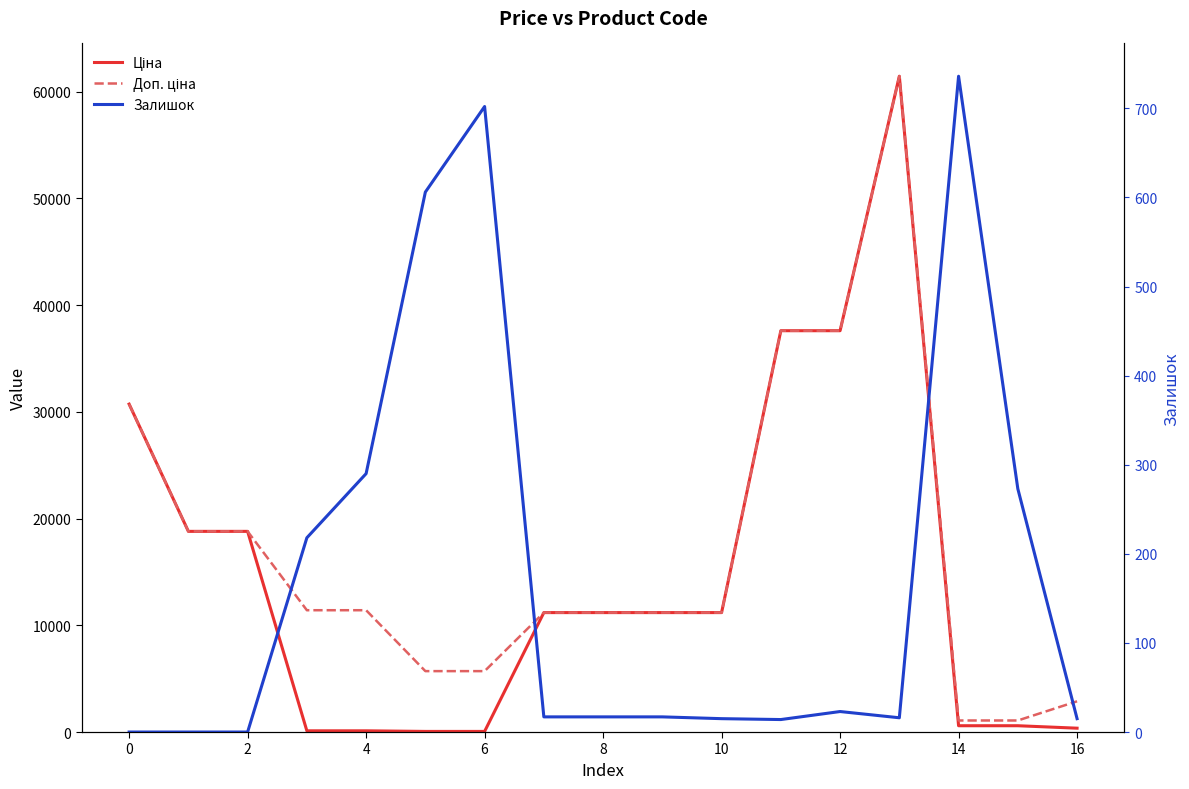

How many interior local peaks does the Доп. ціна series have?

1